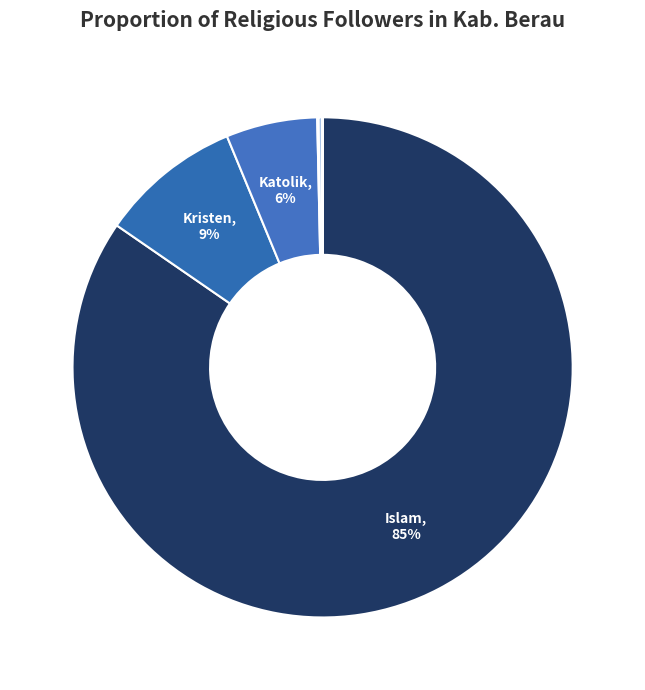

Count the number of slices in the pie.

7